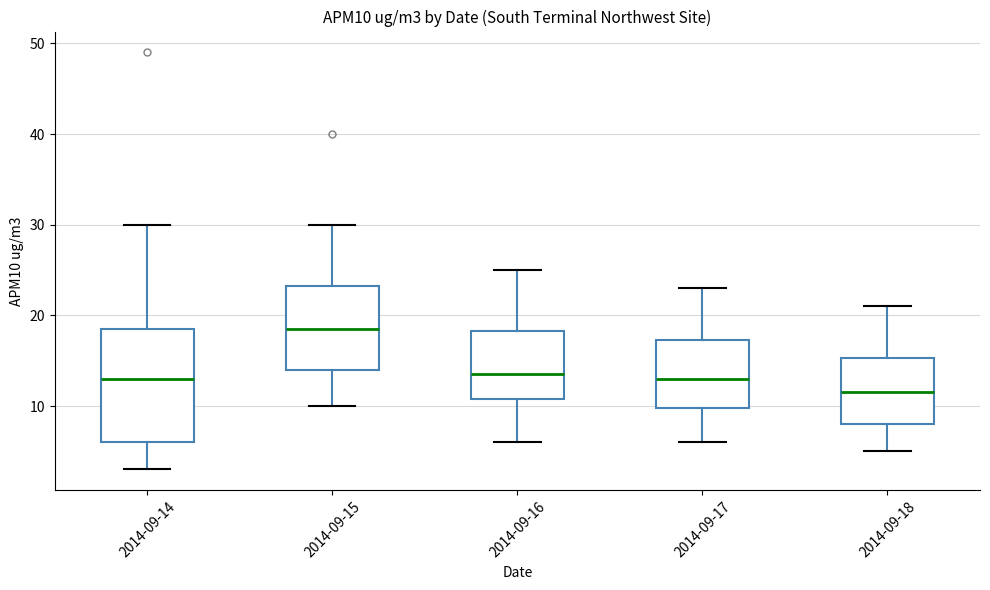

Where does the upper whisker of the box for 2014-09-15 end on the y-axis? The values are not printed on the chart, so give them approximately, as read against the axis.

30